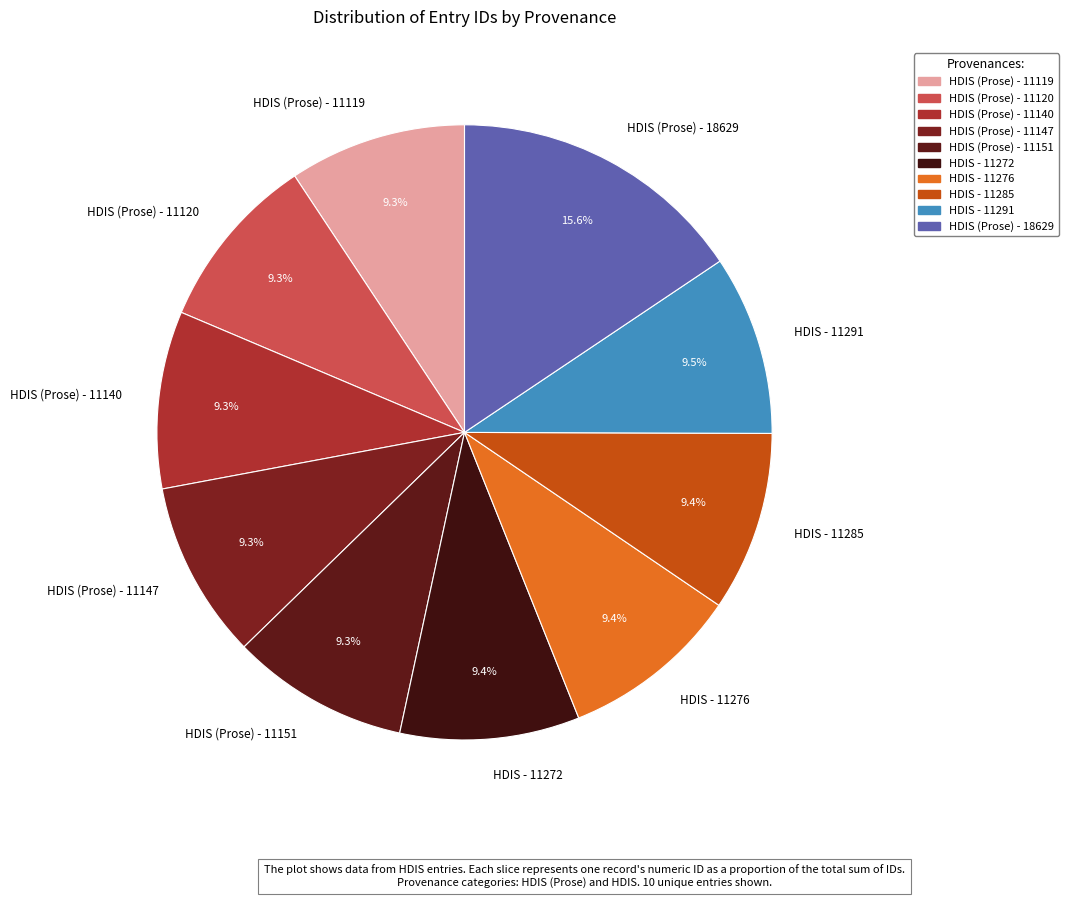

What is the ratio of the value at HDIS (Prose) - 11147 to the value at HDIS (Prose) - 11151?

1.0